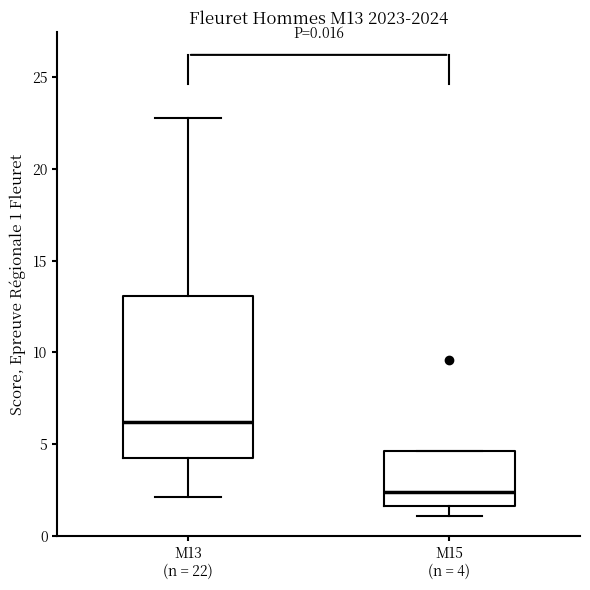

Where is the upper edge of the box for M13 (n = 22) on the y-axis? The values are not printed on the chart, so give them approximately, as read against the axis.

13.0